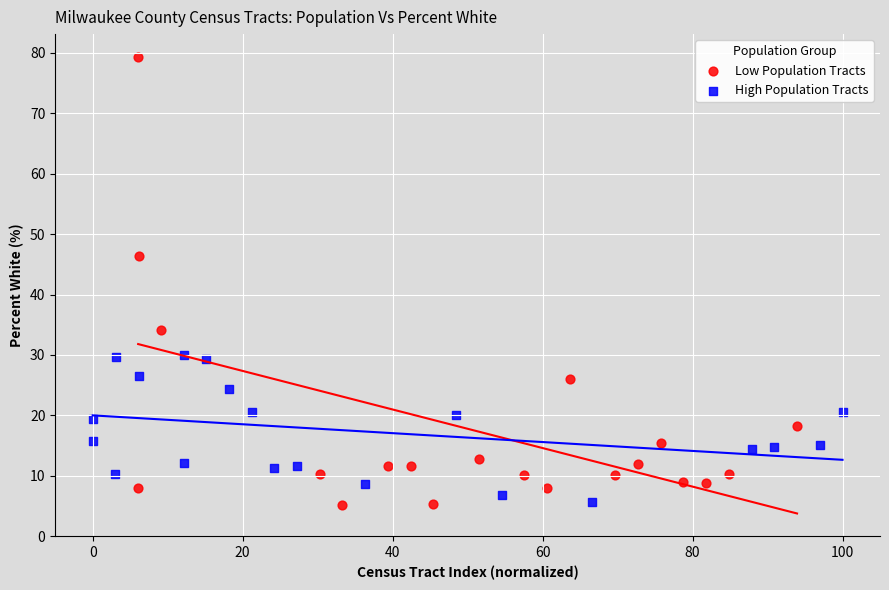

Which series contains the highest Y value?

Low Population Tracts